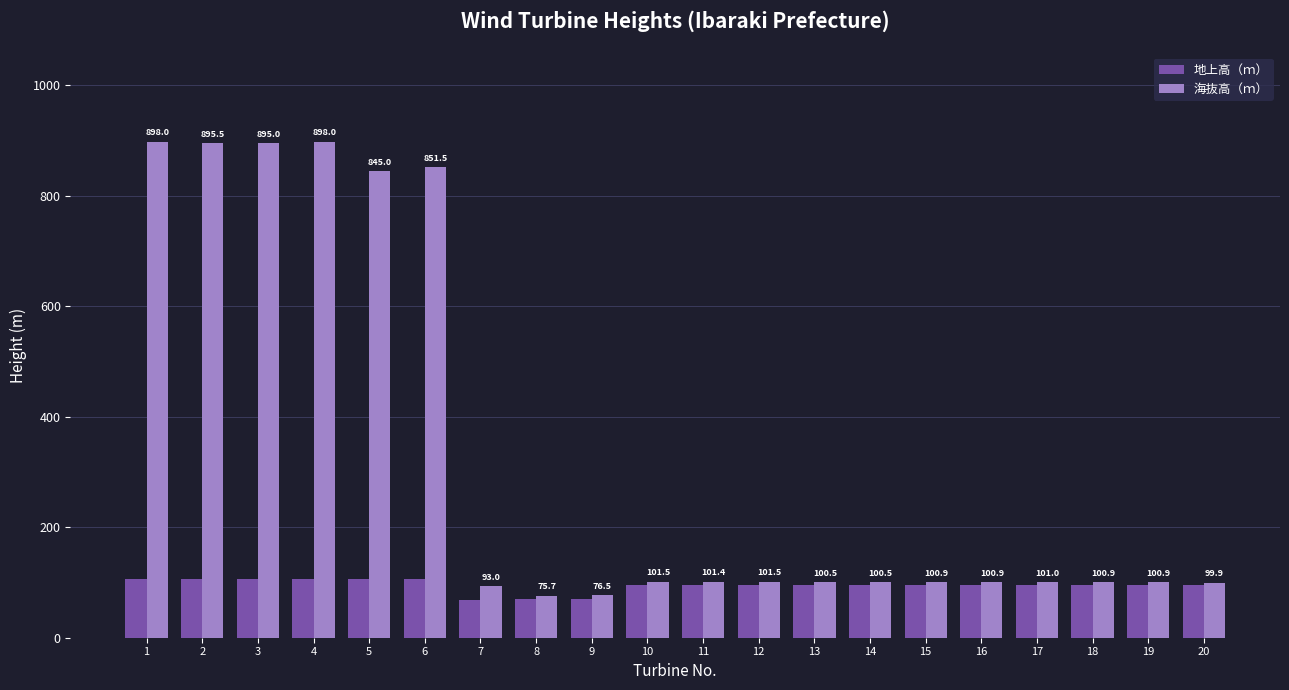

True or false: 地上高（ｍ） has a value of 95.5 at 12.

True